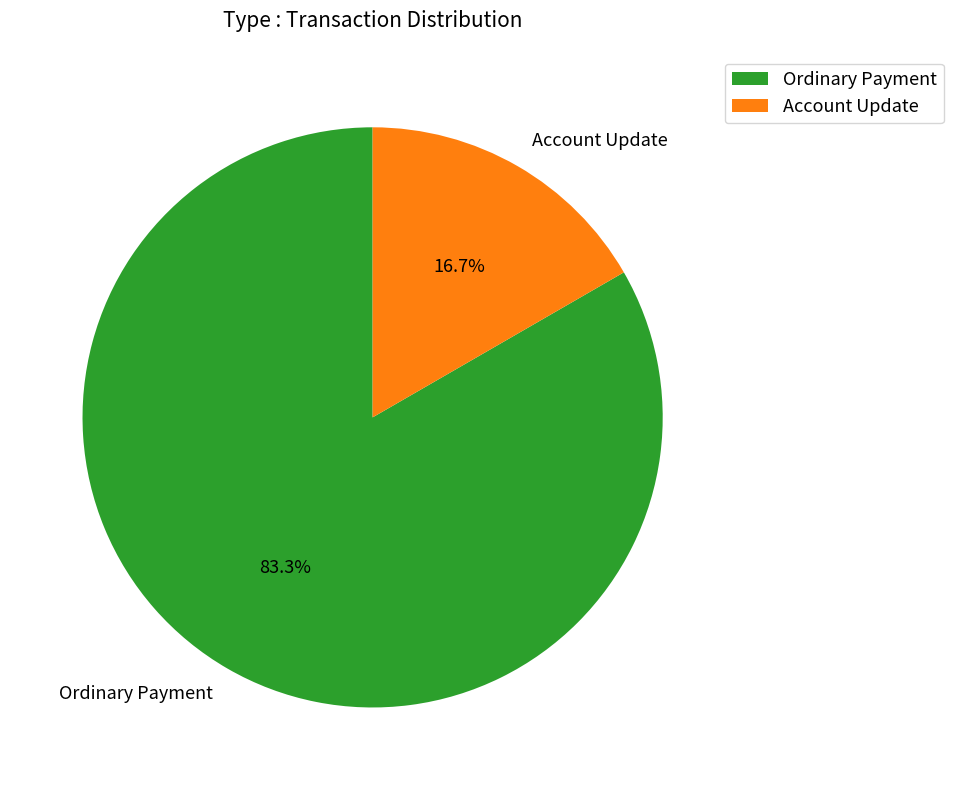

Which has a higher value, Ordinary Payment or Account Update?

Ordinary Payment